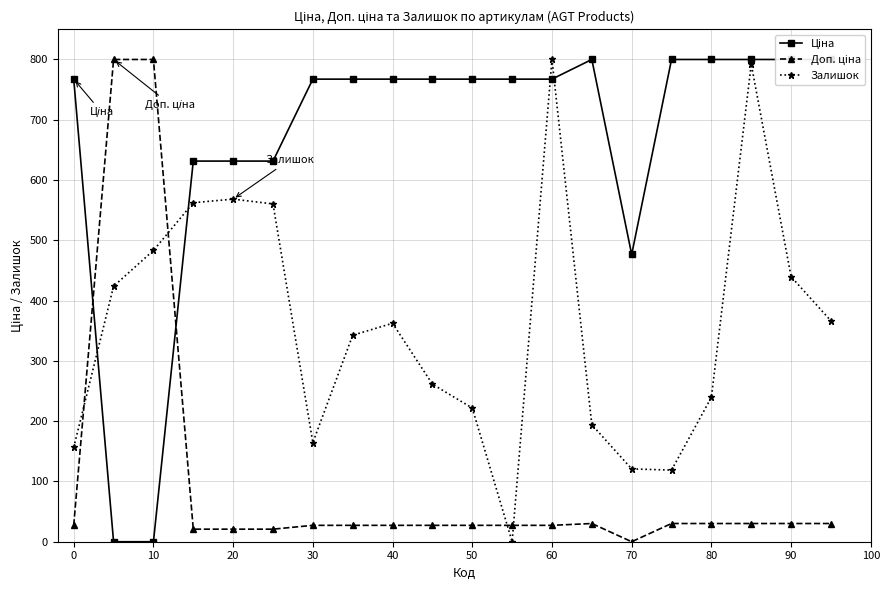

What is the highest value of the Залишок series?

800.0